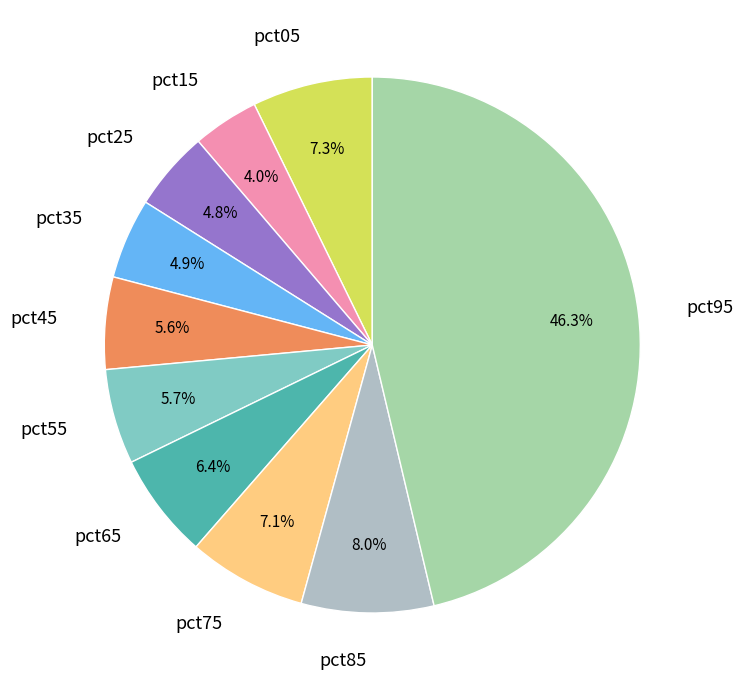

The pct65 slice represents 19% of the pie. True or false?

False